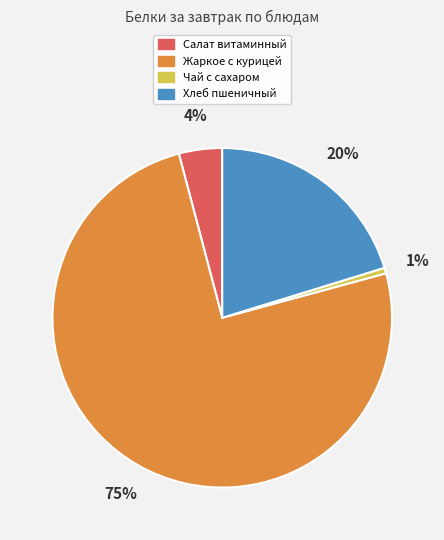

Count the number of slices in the pie.

4